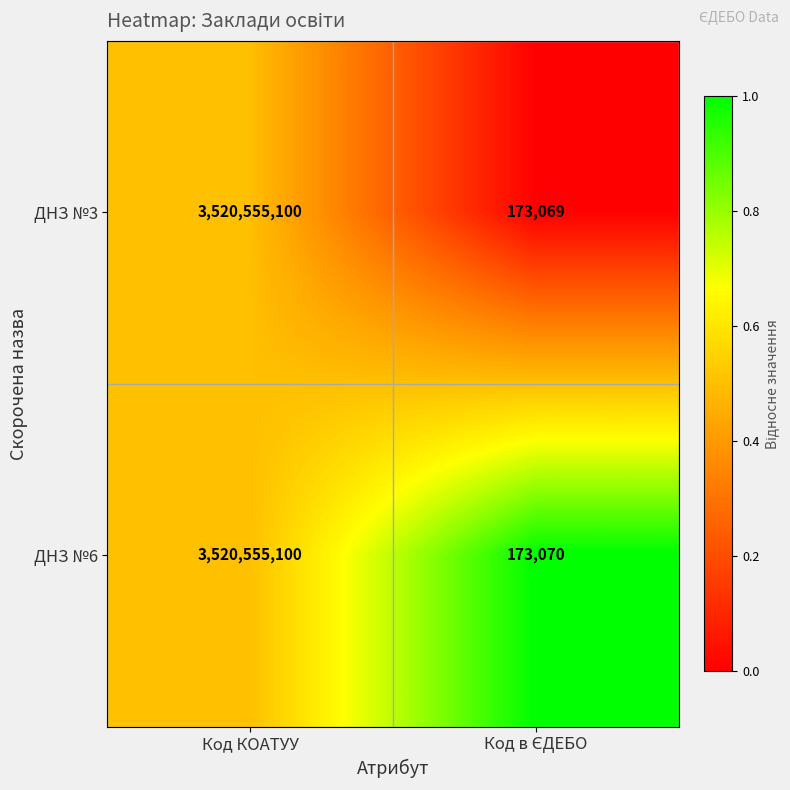

What is the difference between the maximum and minimum values in the ДНЗ №3 series?

3520382031